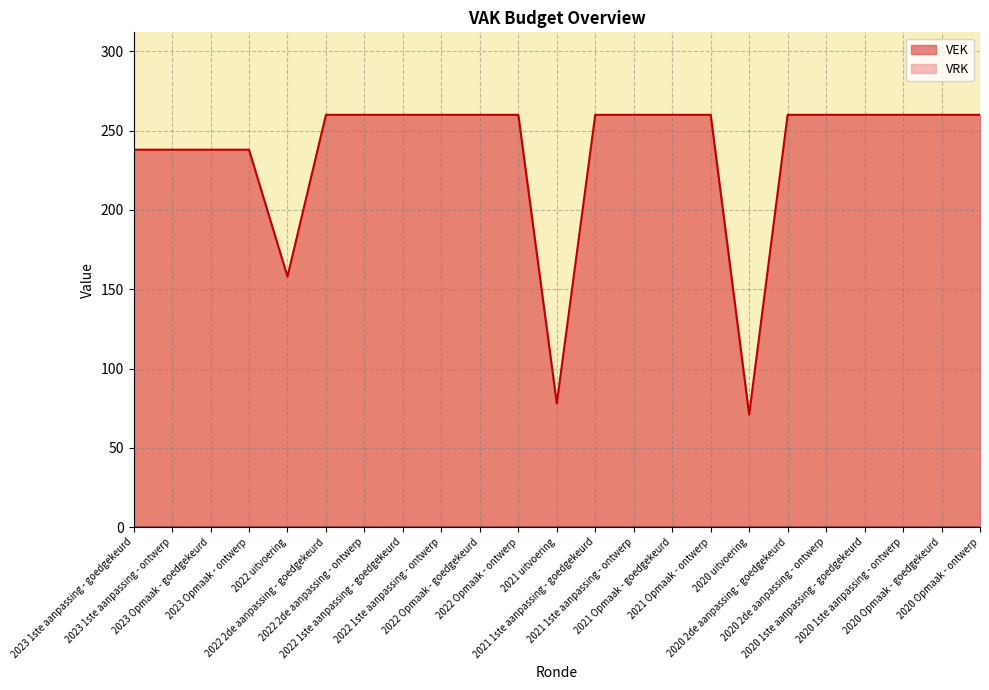

What is the difference between the values at 2022 Opmaak - ontwerp and 2023 Opmaak - ontwerp?

22